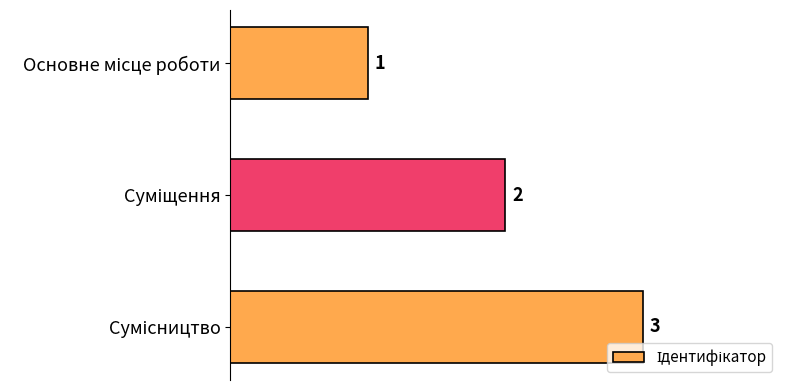

What is the value of the 2nd bar from the top?

2